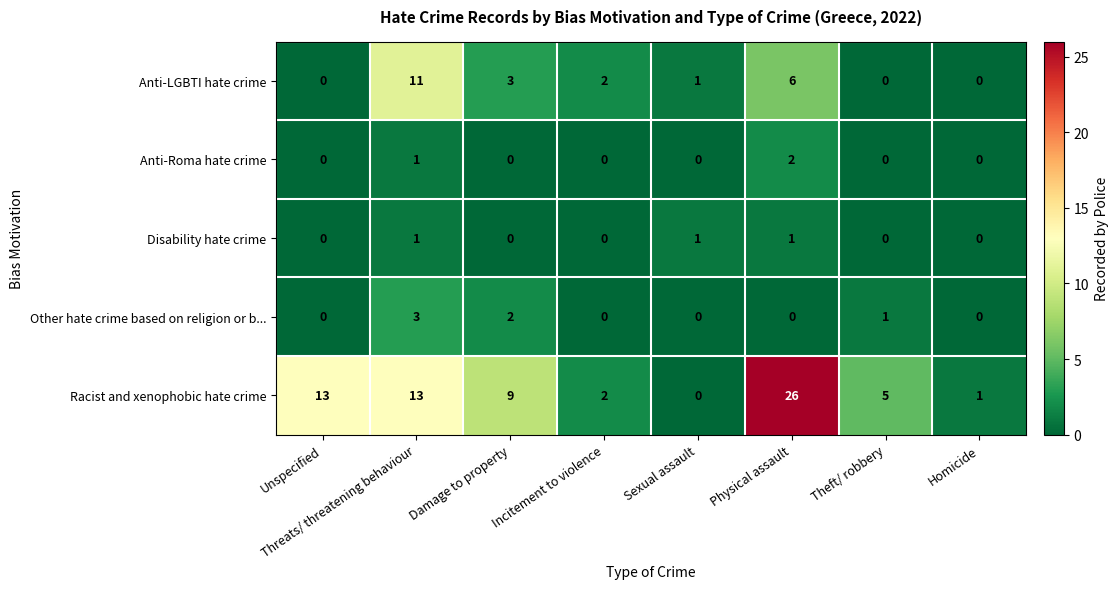

What is the total value across all series at Homicide?

1